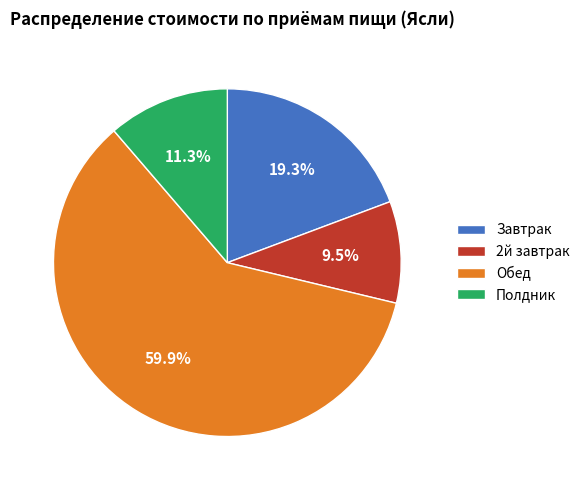

Does Полдник represent more than half of the total?

No